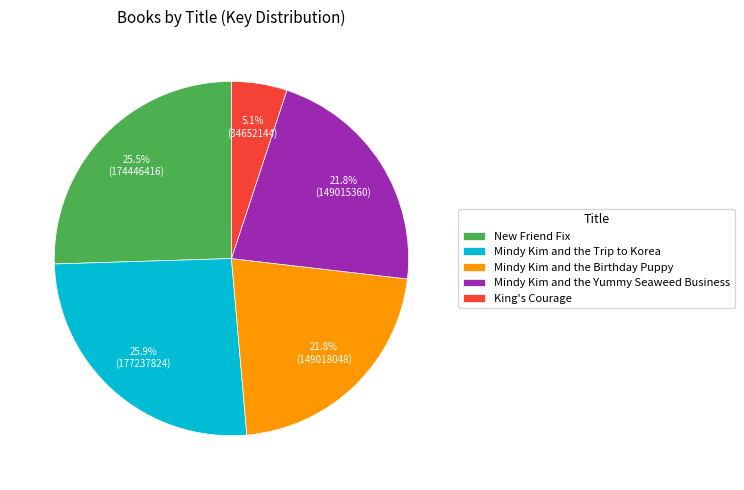

To the nearest percent, what percentage of the pie is Mindy Kim and the Yummy Seaweed Business?

22%